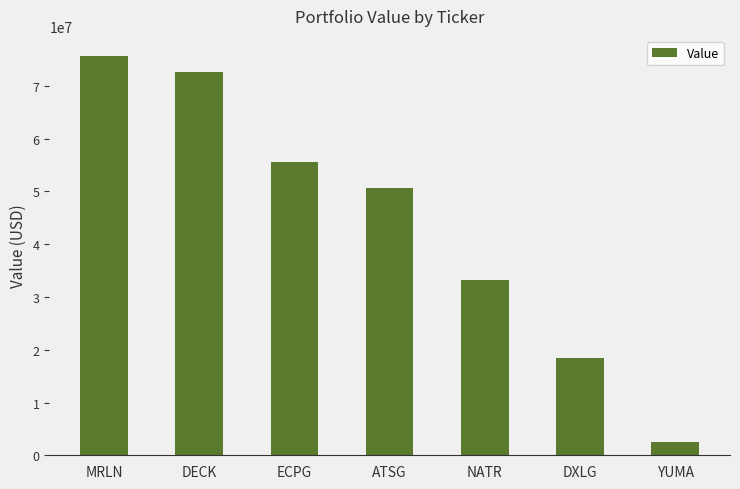

Reading right to left, list all the values displayed in this chart.

2429000	18442000	33282000	50663000	55673000	72672000	75699000